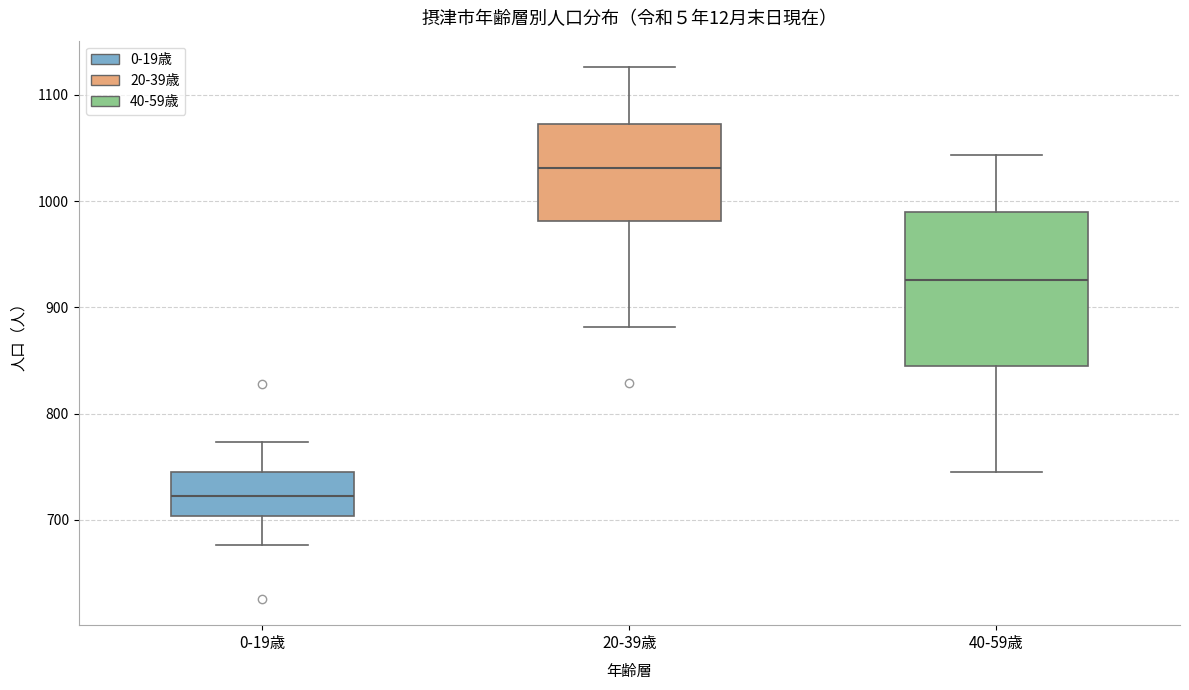

Reading left to right, read every box against the y-axis: the position of its median line, the range the box covers, and the ends of its whiskers. The values are not printed on the chart, so give them approximately, as read against the axis.

0-19歳: median 720, box 700 to 740, whiskers 680 to 770
20-39歳: median 1030, box 980 to 1070, whiskers 880 to 1130
40-59歳: median 930, box 850 to 990, whiskers 750 to 1040